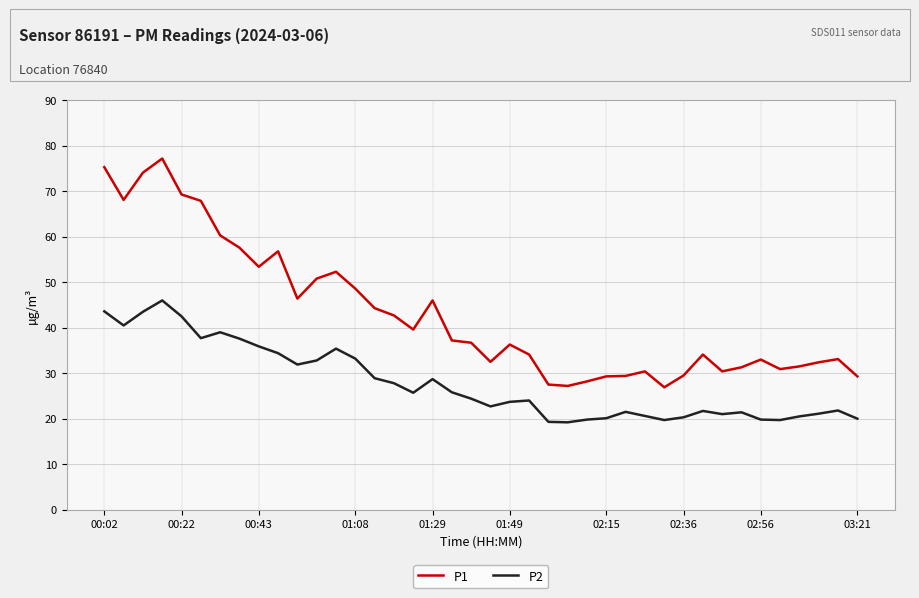

True or false: P2 and P1 cross at least once.

False